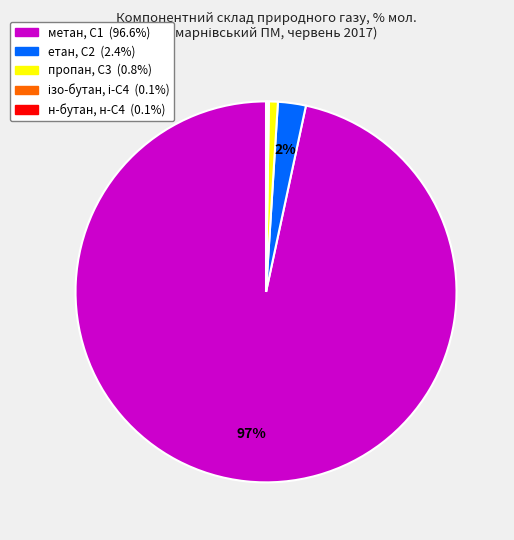

Is there any slice that represents more than half of the pie?

Yes